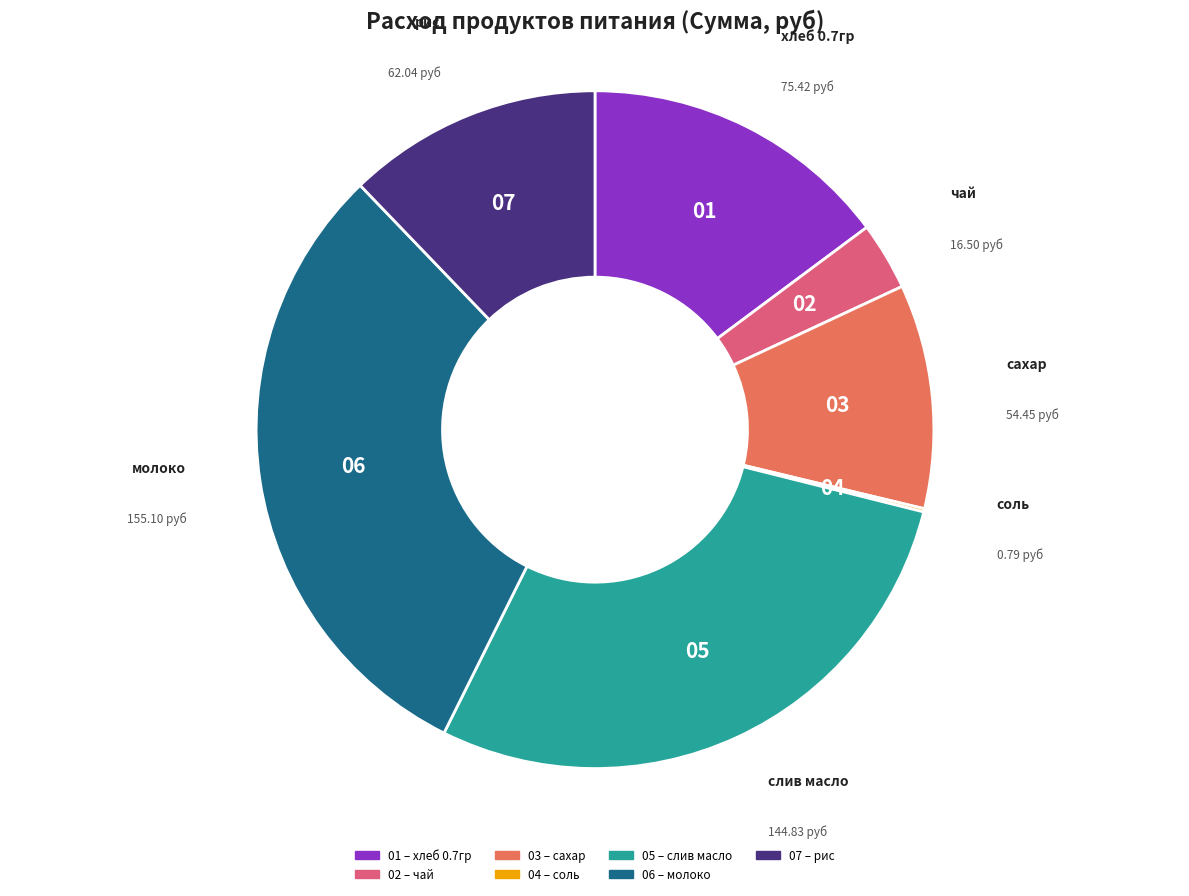

Is there a majority slice in this chart?

No